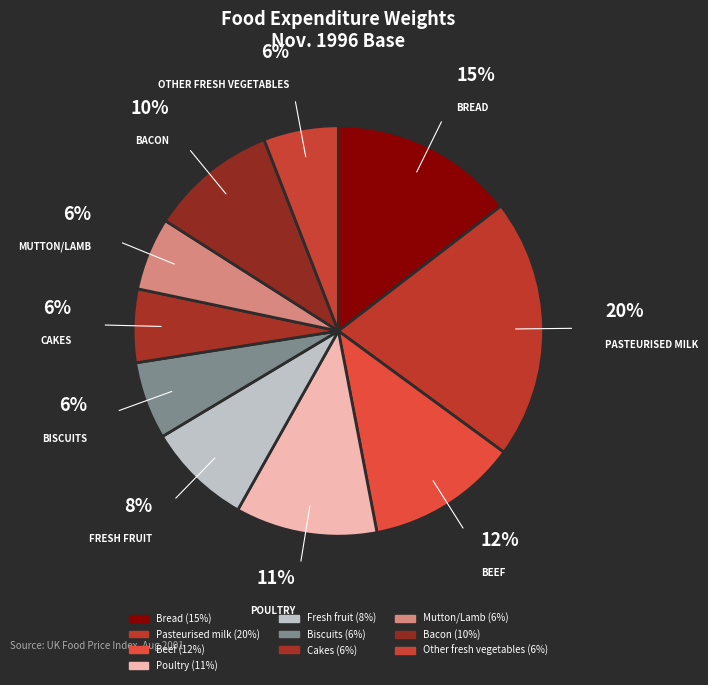

What portion of the pie excludes Bread?

85.4%